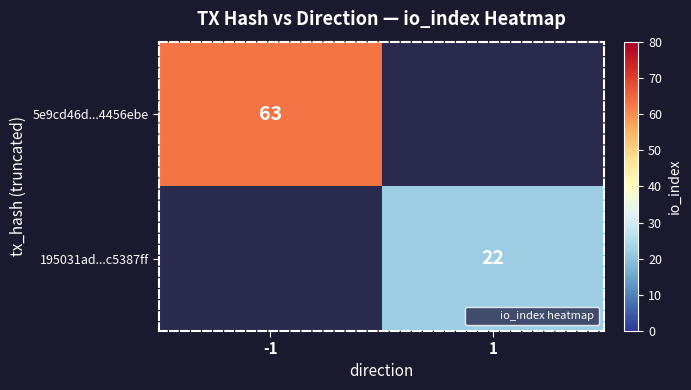

Rank the categories by 5e9cd46d...4456ebe value from highest to lowest.

-1, 1